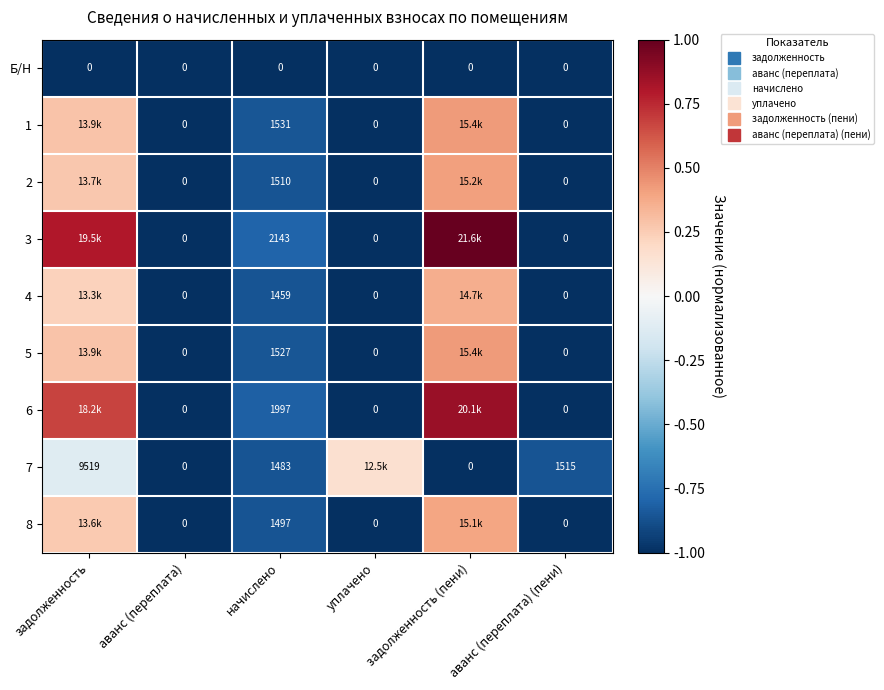

What is the average value of the 5 series?

-0.5